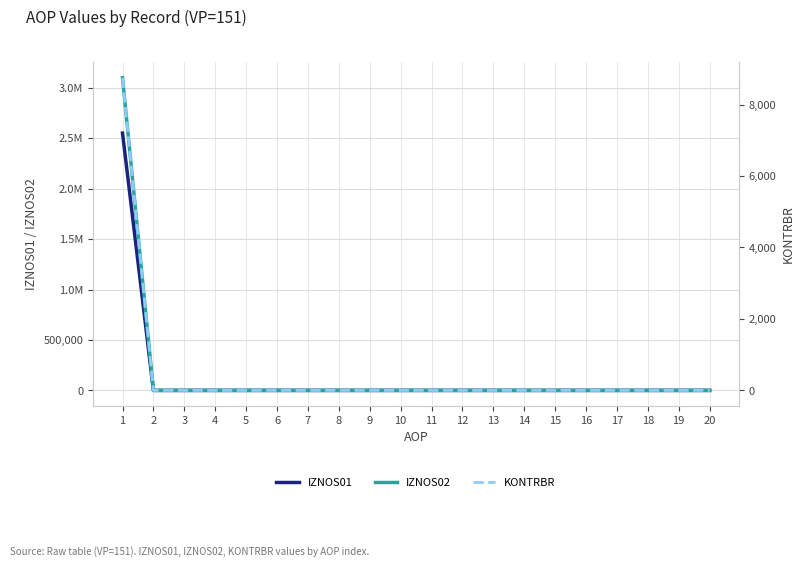

Does the chart display data point markers on the line(s)?

No